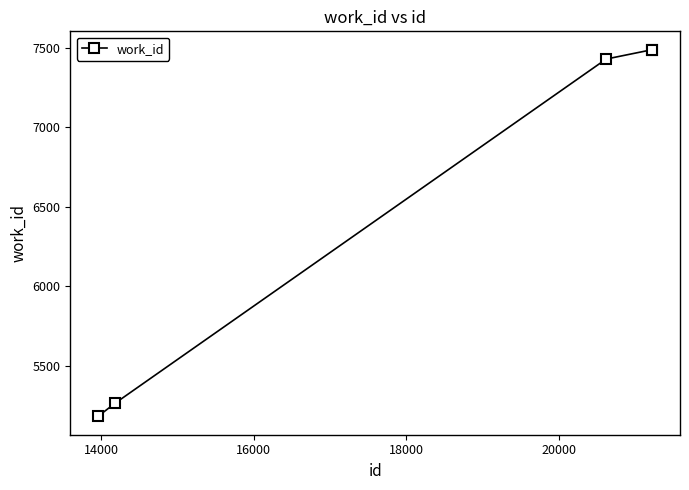

What is the value of the 3rd point from the left?

7428